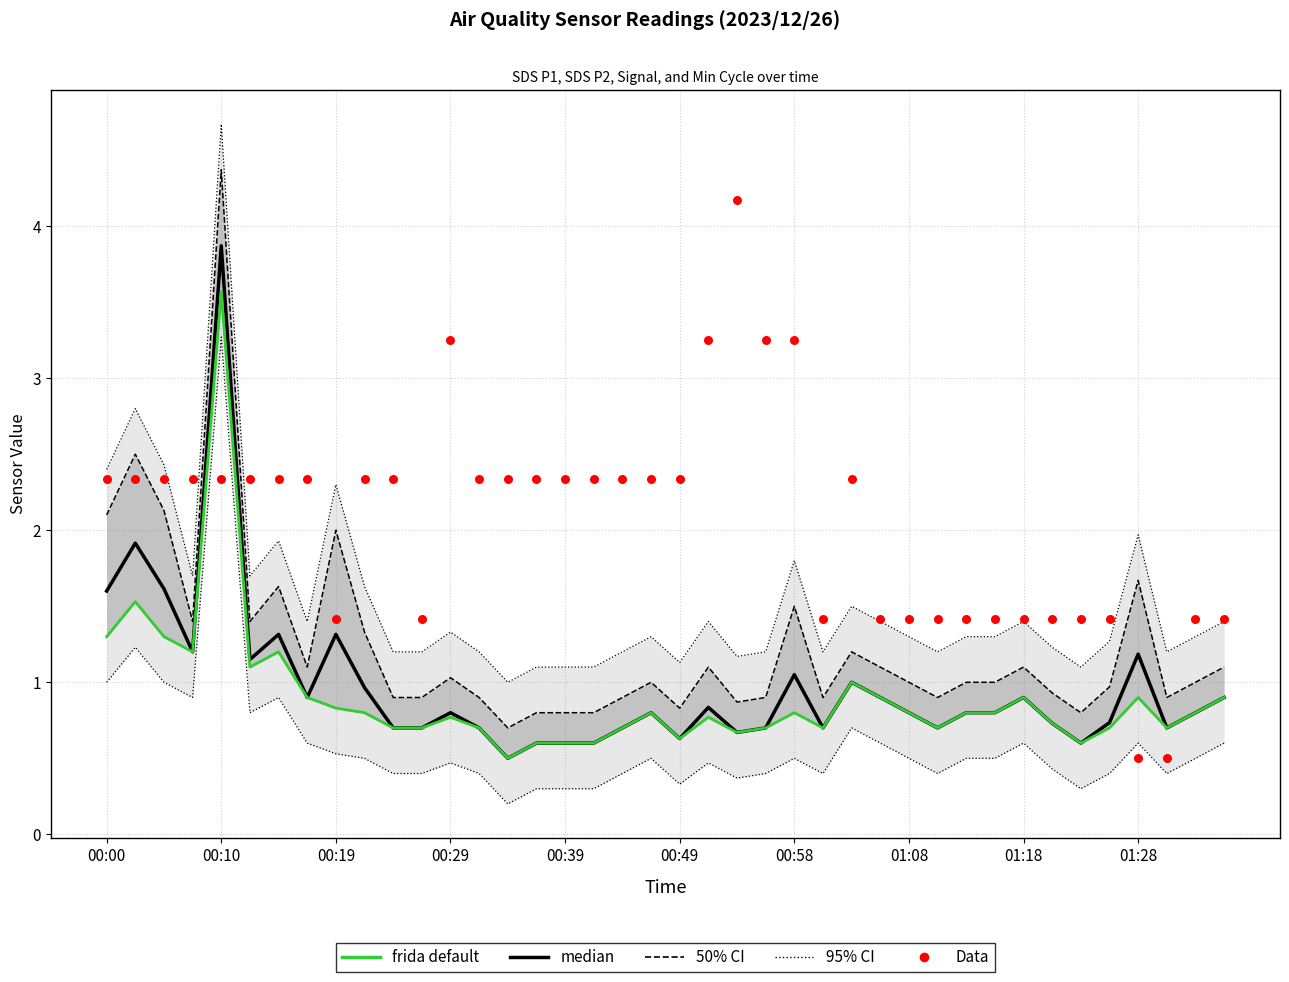

At how many categories does at least one series exceed 2?

24